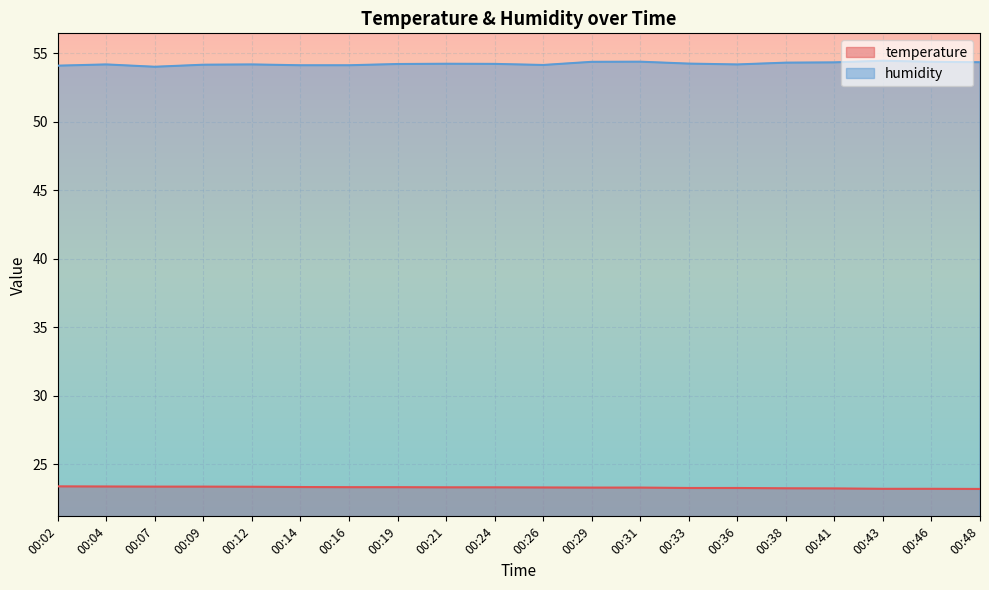

How many series are shown in this chart?

2